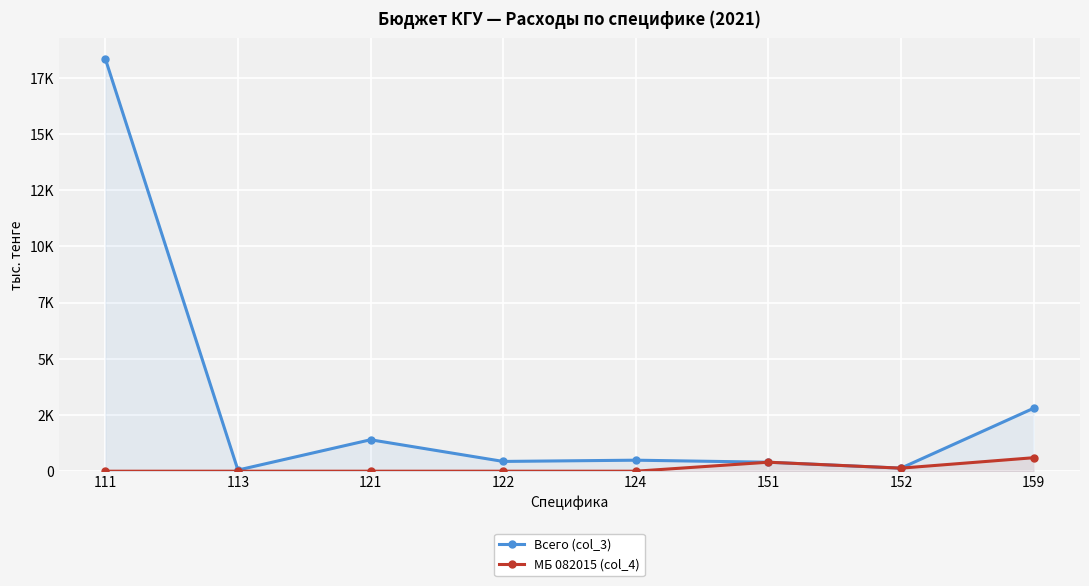

True or false: Всего (col_3) has more than 1 points higher than both neighbors.

True